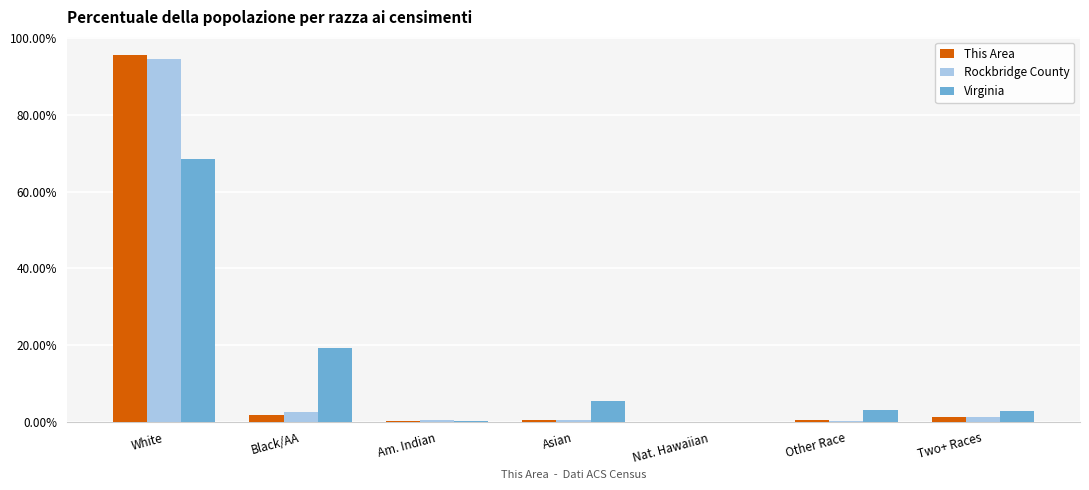

What is the maximum value for Virginia?

68.6